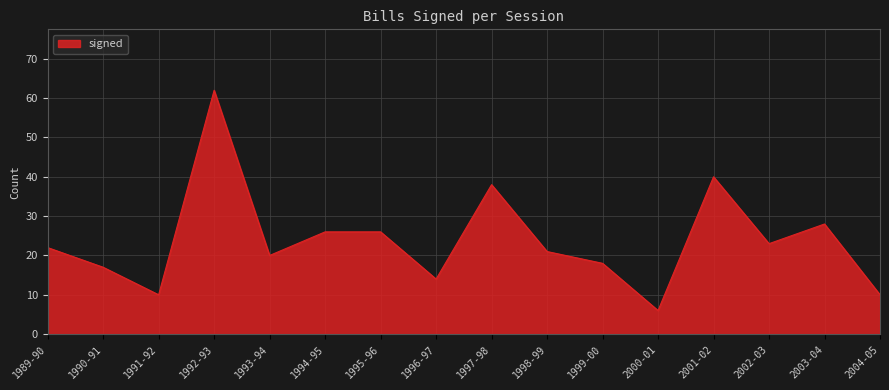

Where is the data nearest to the value 34?

1997-98